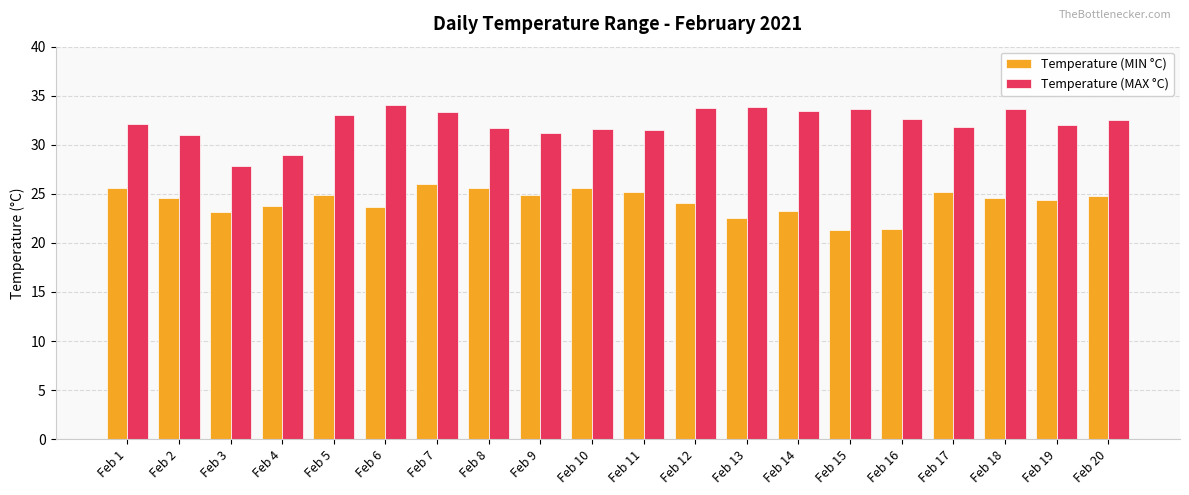

How many data points does each series have?

20